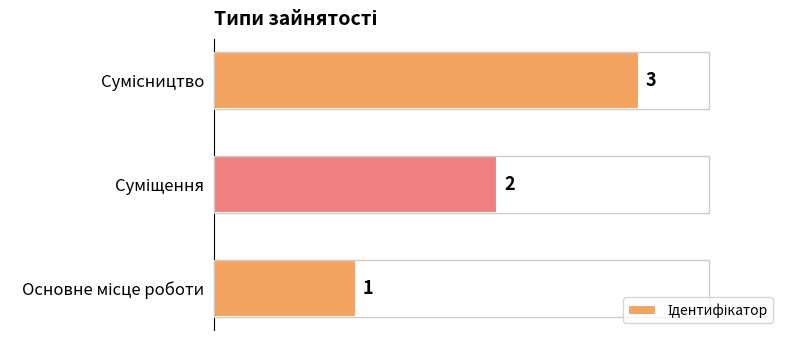

How many values are between 1 and 3?

3